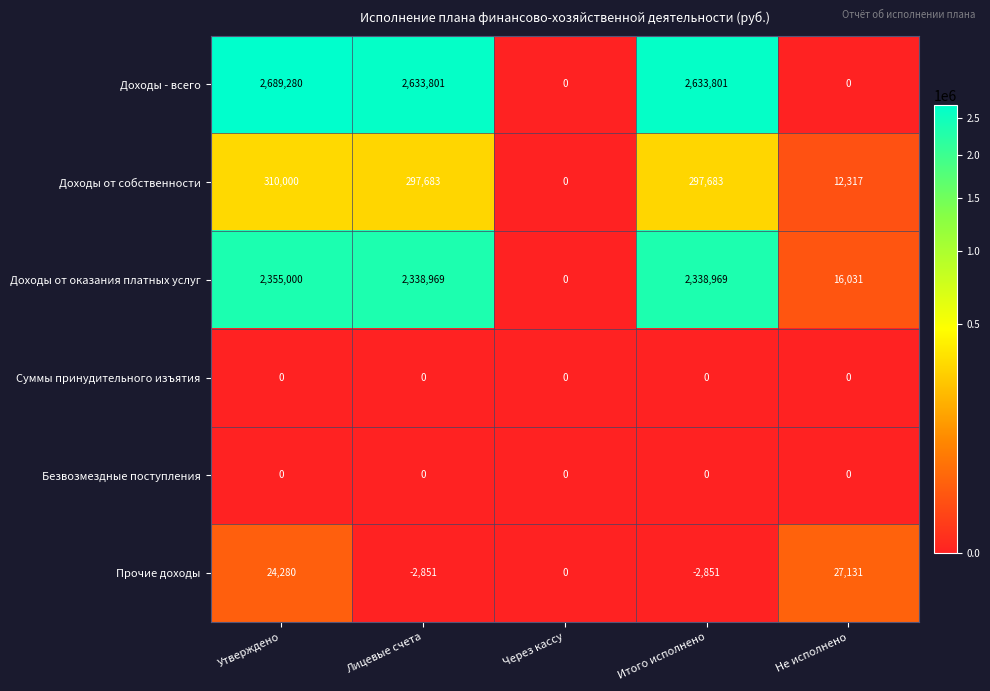

At which category is the sum across all series the highest?

Утверждено